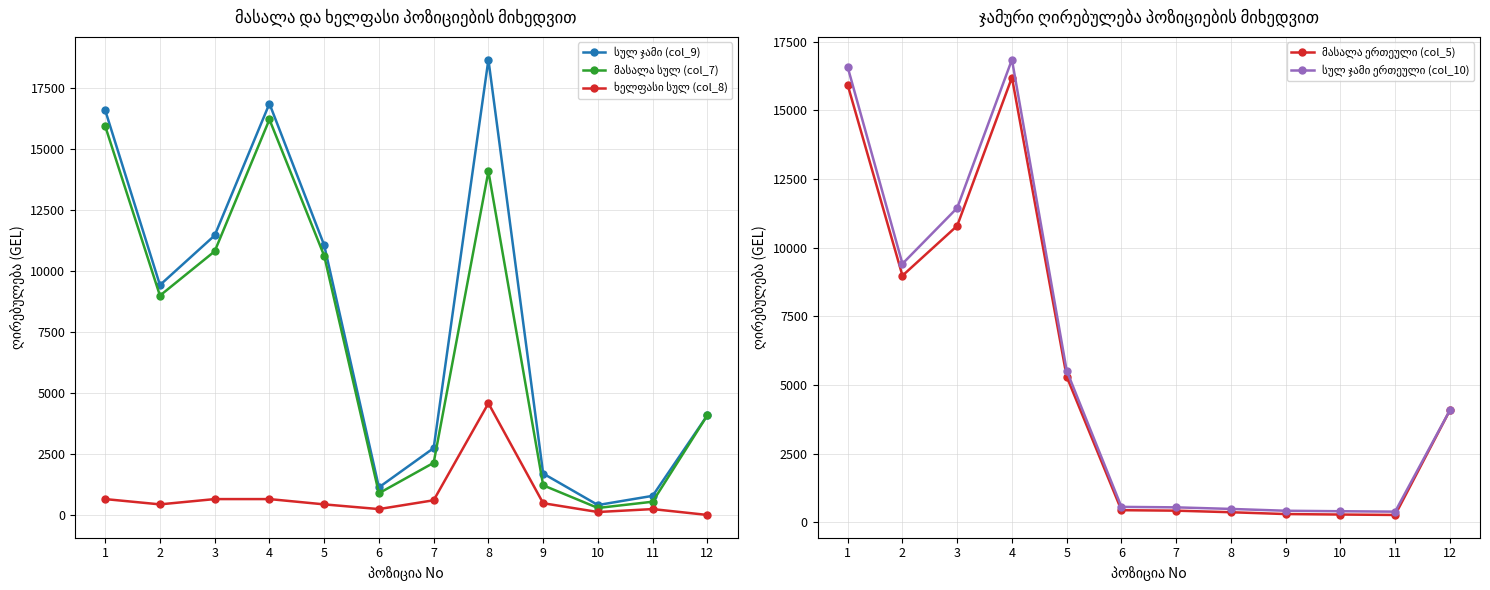

What is the difference between the მასალა სულ (col_7) values at 8 and 10?

13787.8